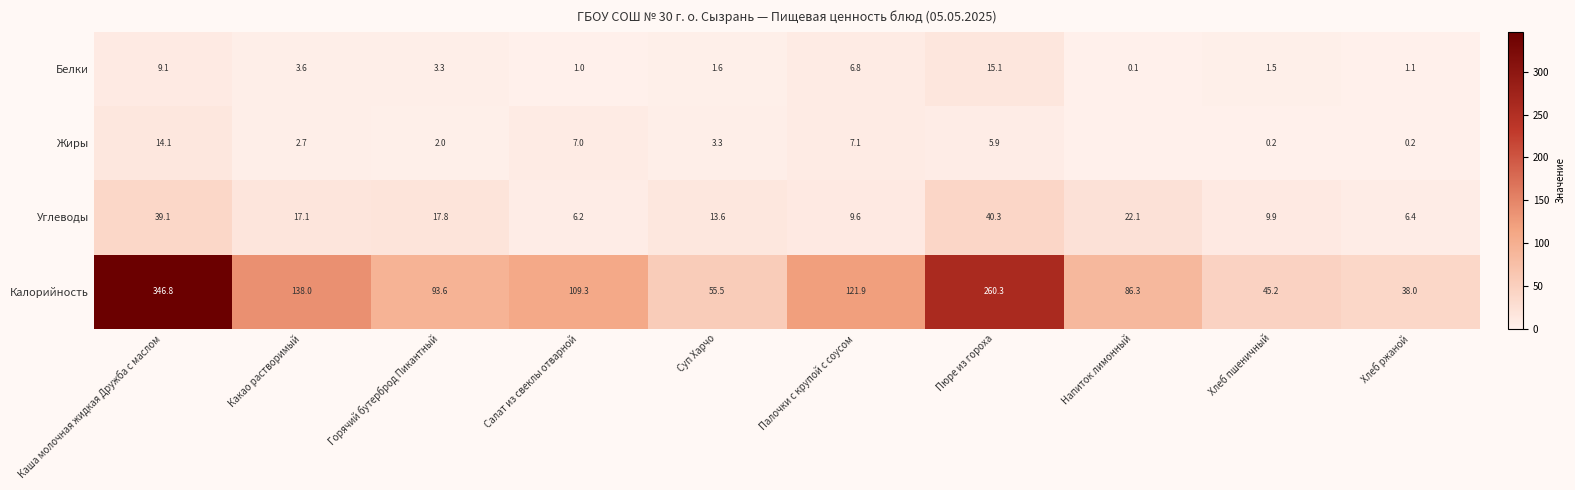

What is the difference between the maximum and minimum values in the Белки series?

15.0